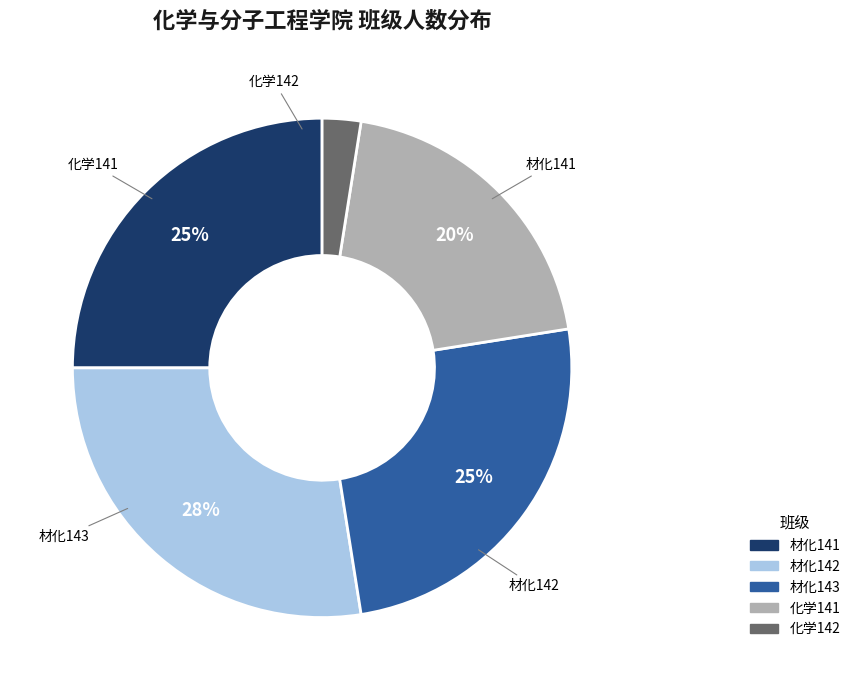

To the nearest percent, what is the average slice percentage?

20%